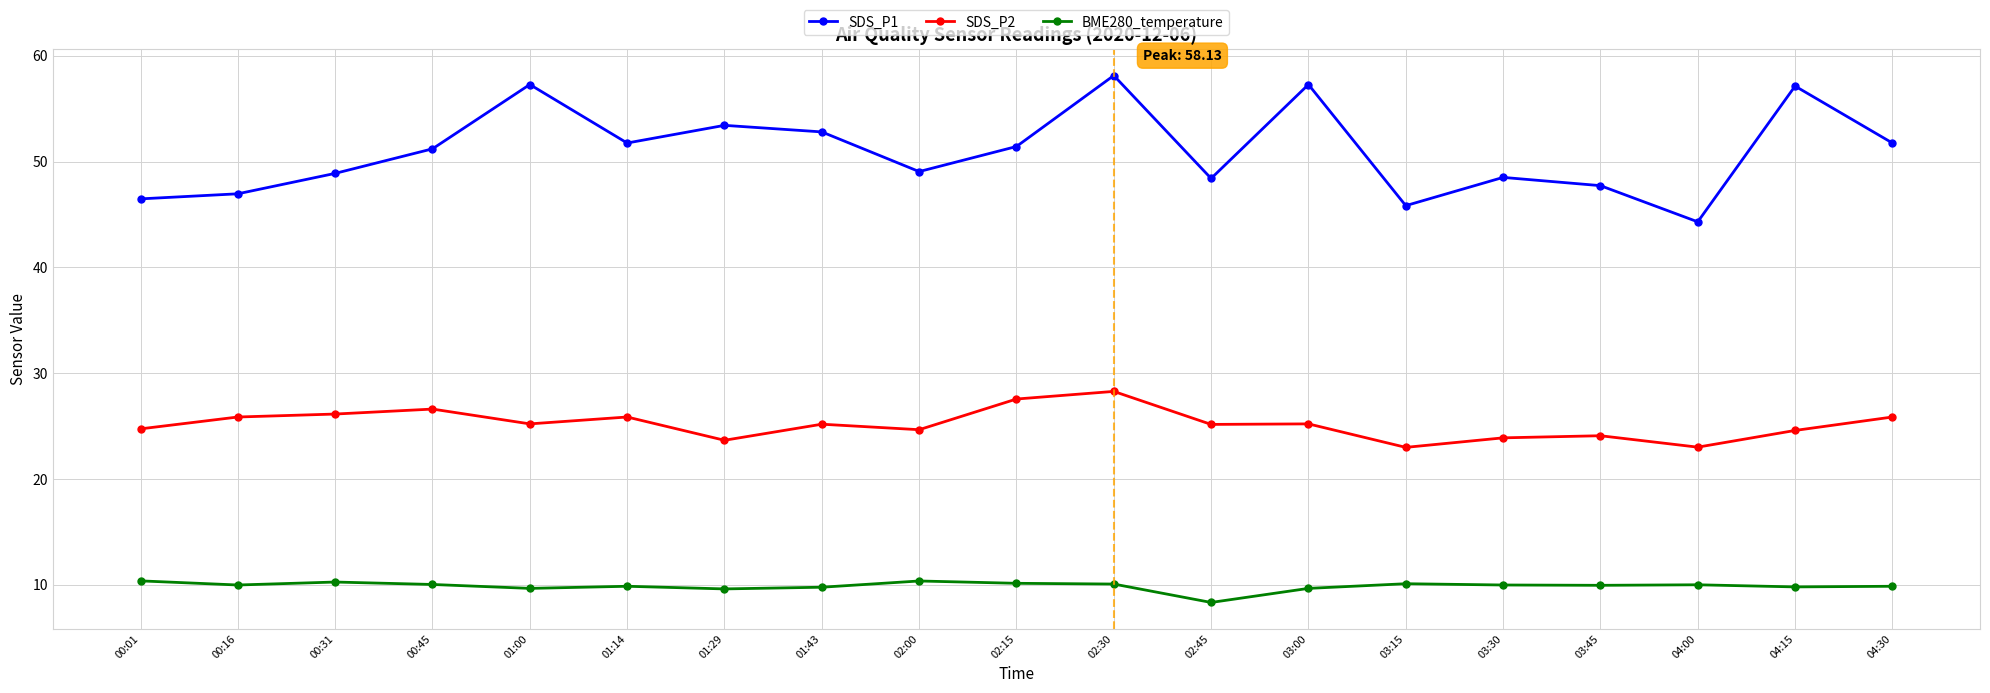

True or false: SDS_P1 has a value of 58.1 at 02:30.

True